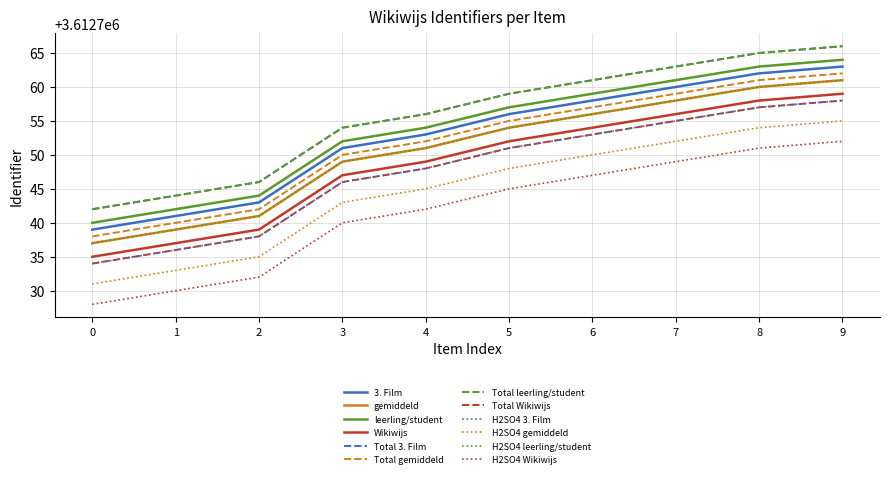

Is this an area chart (filled region under the line)?

No